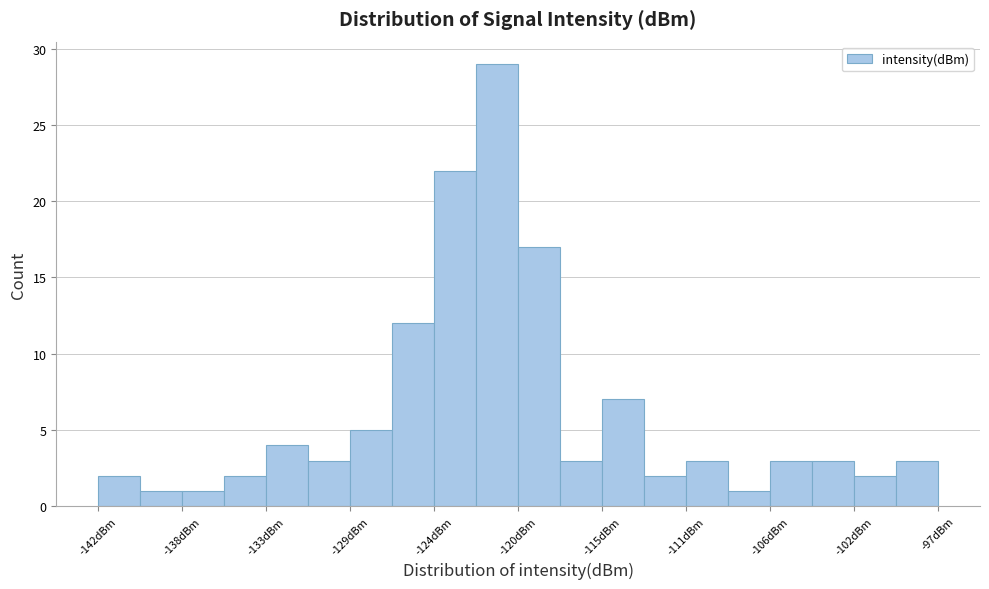

Reading left to right, transcribe this chart: for each bar, give the range it covers on the x-axis and its height. Neither the bar edges nor the heights are printed on the chart, so give them approximately, as read against the axes.

-142.0 to -140.0: 2
-140.0 to -137.5: 1
-137.5 to -135.5: 1
-135.5 to -133.0: 2
-133.0 to -131.0: 4
-131.0 to -128.5: 3
-128.5 to -126.5: 5
-126.5 to -124.0: 12
-124.0 to -122.0: 22
-122.0 to -119.5: 29
-119.5 to -117.5: 17
-117.5 to -115.0: 3
-115.0 to -113.0: 7
-113.0 to -110.5: 2
-110.5 to -108.5: 3
-108.5 to -106.0: 1
-106.0 to -104.0: 3
-104.0 to -101.5: 3
-101.5 to -99.5: 2
-99.5 to -97.0: 3